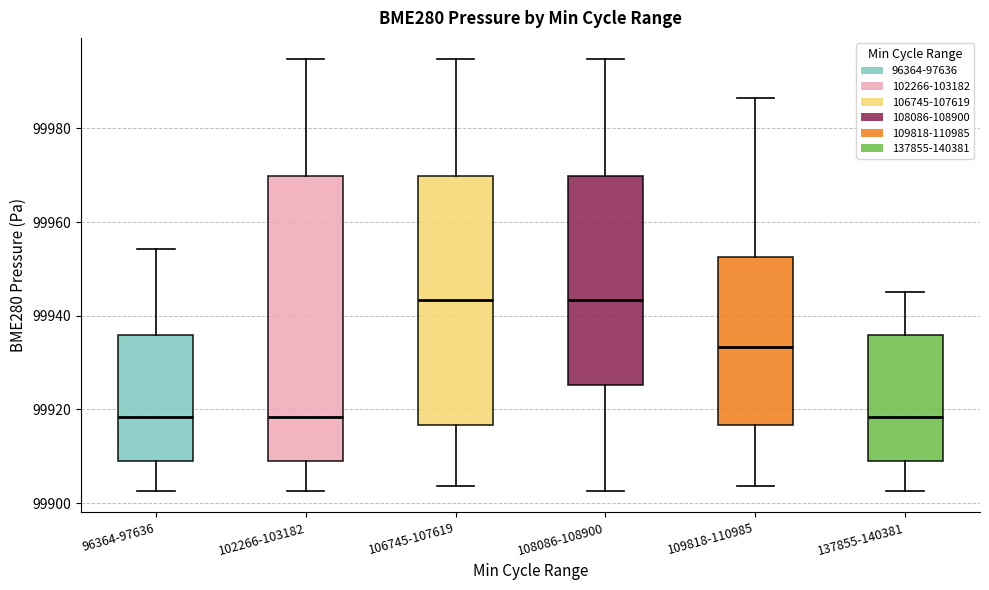

Reading left to right, read every box against the y-axis: the position of its median line, the range the box covers, and the ends of its whiskers. The values are not printed on the chart, so give them approximately, as read against the axis.

96364-97636: median 99918, box 99908 to 99936, whiskers 99902 to 99954
102266-103182: median 99918, box 99908 to 99970, whiskers 99902 to 99994
106745-107619: median 99944, box 99916 to 99970, whiskers 99904 to 99994
108086-108900: median 99944, box 99926 to 99970, whiskers 99902 to 99994
109818-110985: median 99934, box 99916 to 99952, whiskers 99904 to 99986
137855-140381: median 99918, box 99908 to 99936, whiskers 99902 to 99946